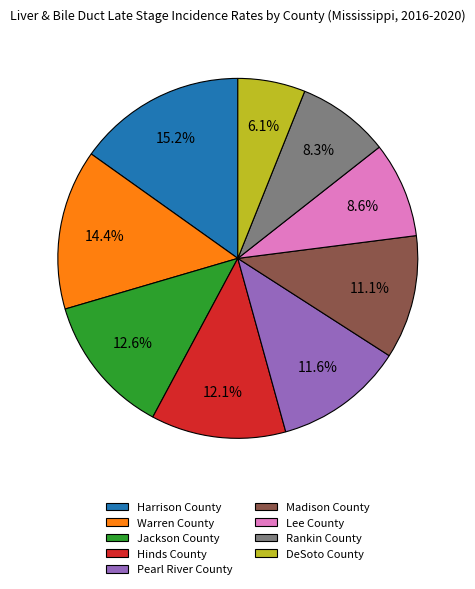

To the nearest percent, what percentage of the pie is Warren County?

14%